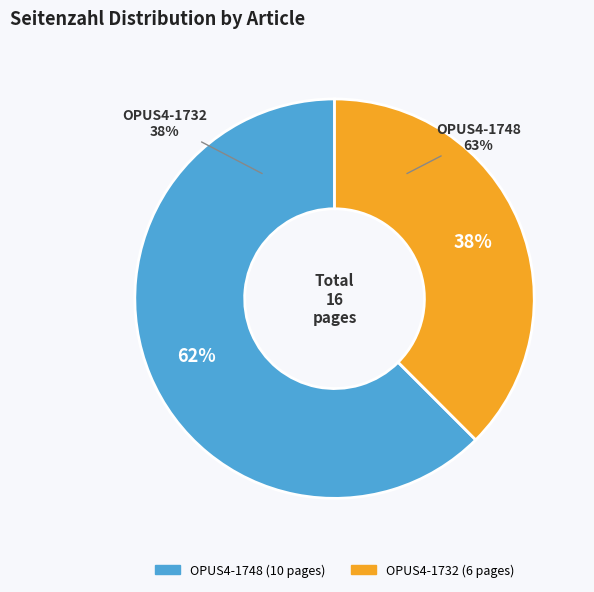

Rank the categories by value from highest to lowest.

OPUS4-1748, OPUS4-1732